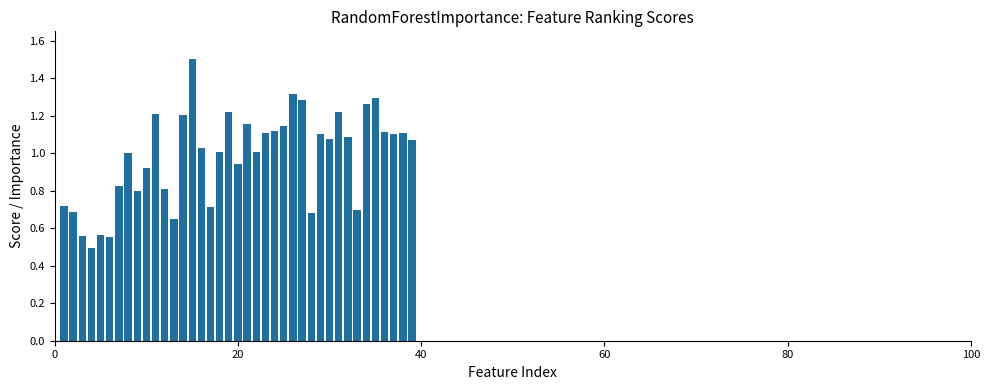

What is the maximum value shown in the chart?

1.5